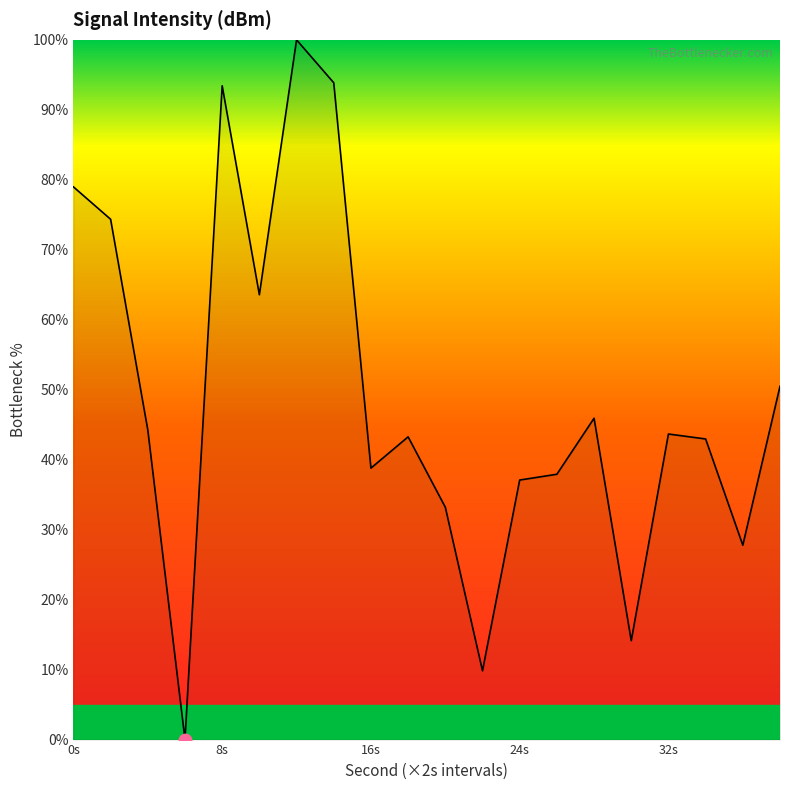

What is the difference between the second highest and minimum values?

93.9